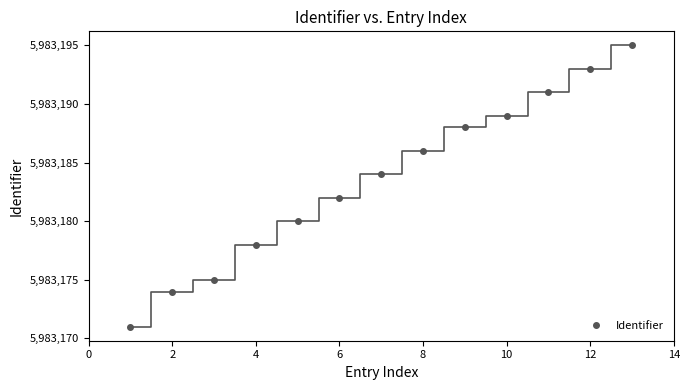

How many distinct data groups are displayed?

1